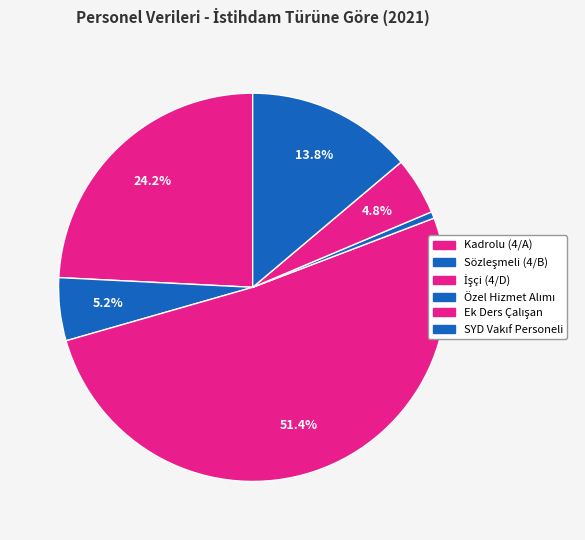

The İşçi (4/D) slice represents 51% of the pie. True or false?

True